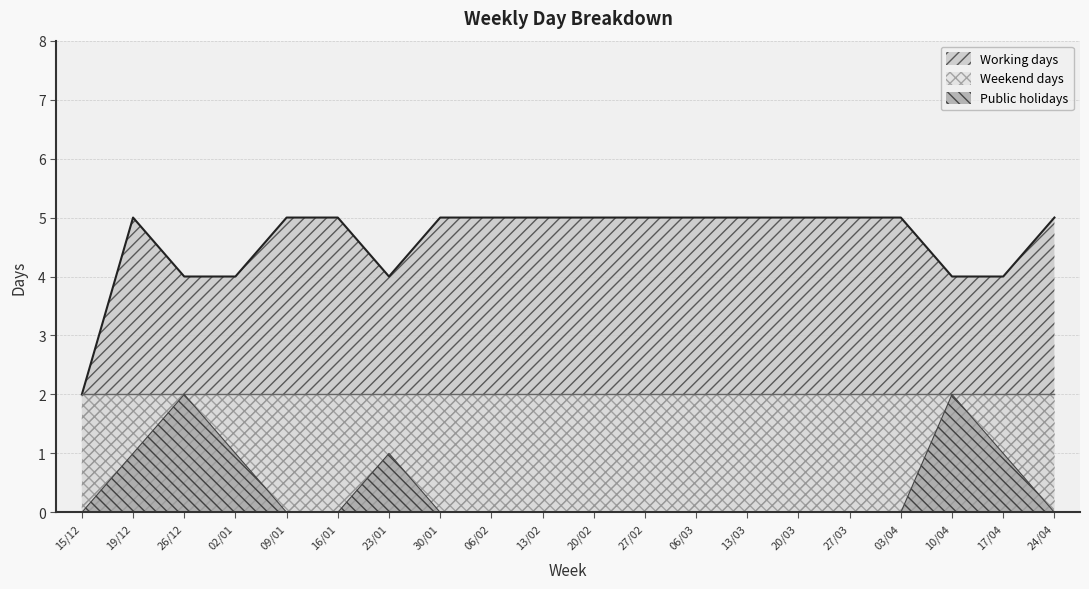

Where is Working days nearest to the value 3?

15/12